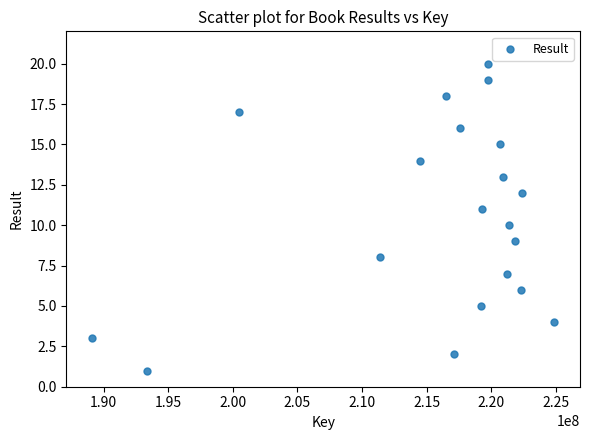

What is the range of X values (max minus min)?

35735298